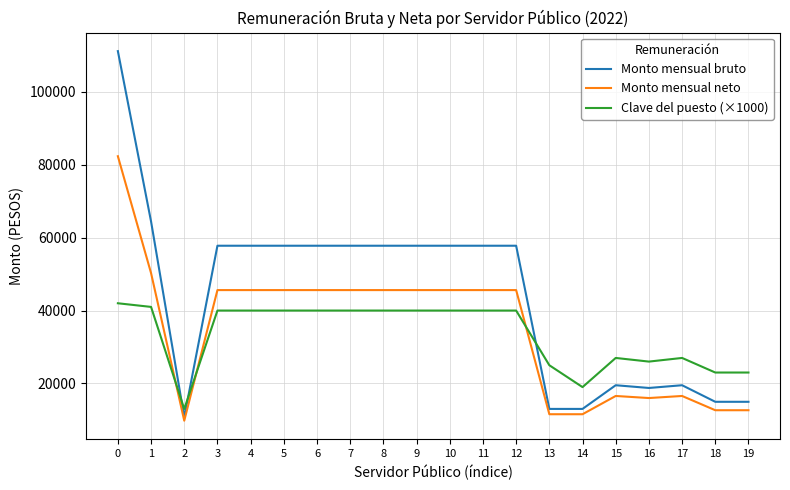

Reading right to left, what are all the values shown in this chart?

Monto mensual bruto: 14970	14970	19514	18764	19514	13018	13018	57783	57783	57783	57783	57783	57783	57783	57783	57783	57783	10765	64435	111168
Monto mensual neto: 12658	12658	16569	15999	16569	11560	11560	45615	45615	45615	45615	45615	45615	45615	45615	45615	45615	9786	50272	82338
Clave del puesto (×1000): 23000	23000	27000	26000	27000	19000	25000	40000	40000	40000	40000	40000	40000	40000	40000	40000	40000	13000	41000	42000